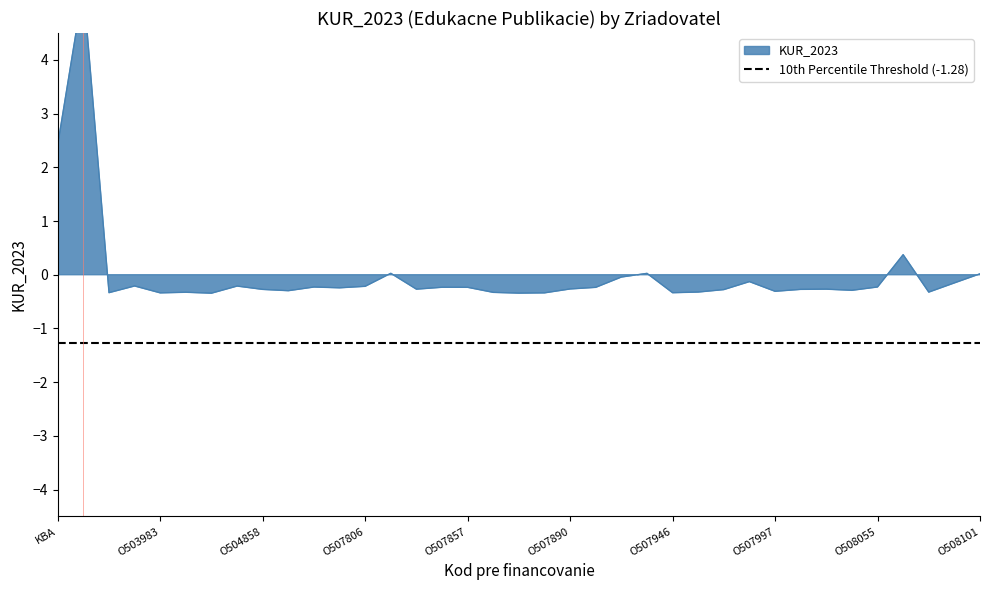

What is the maximum value shown in the chart?

5.4